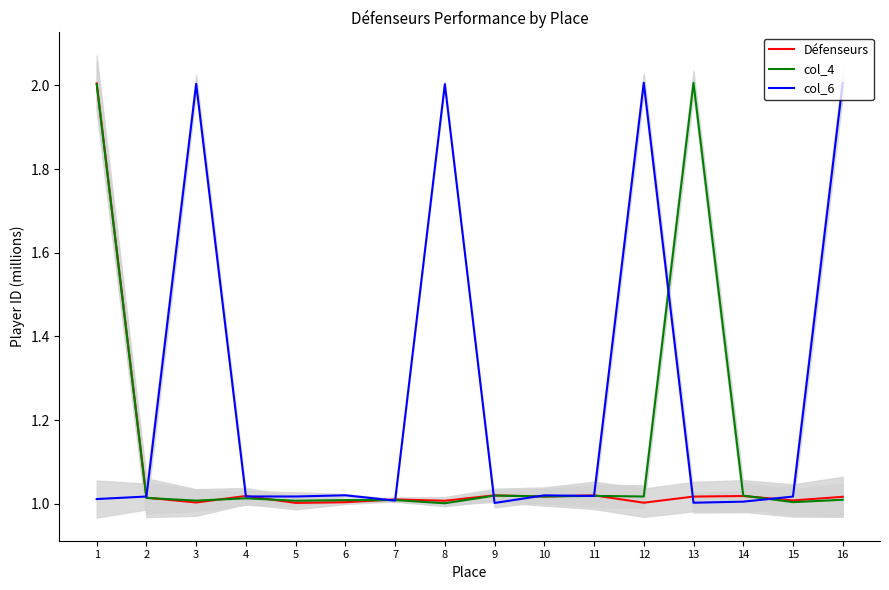

What is the total value across all series at 1?

5.0